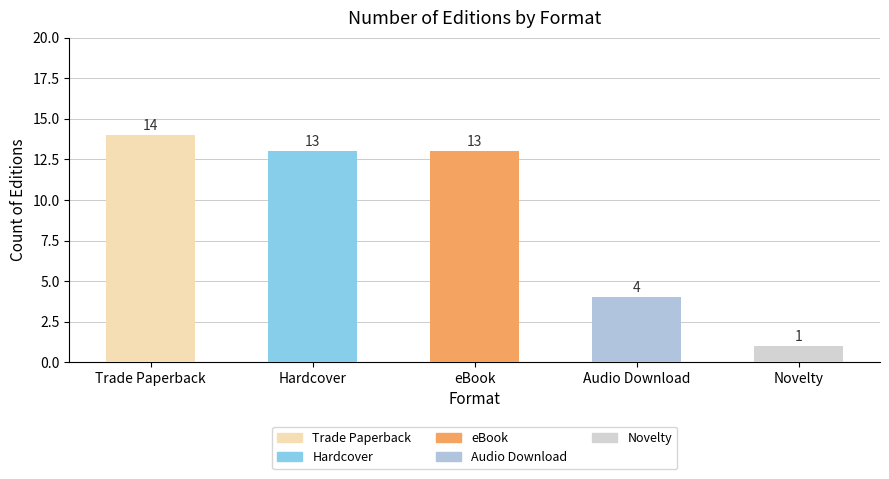

What is the greatest value displayed?

14